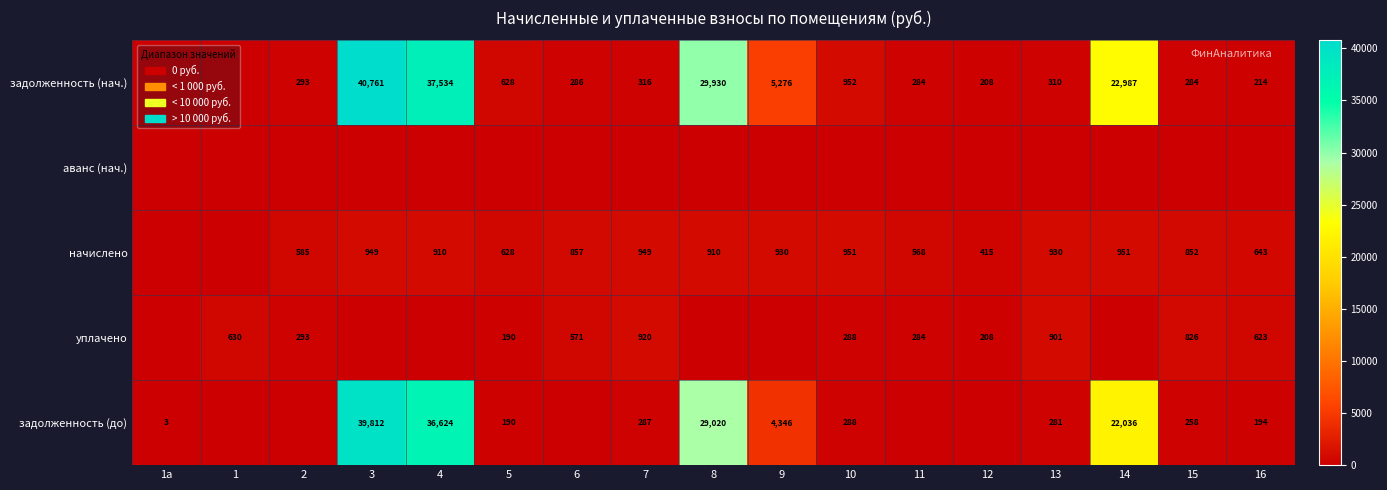

What is the difference between the уплачено values at 10 and 1?

342